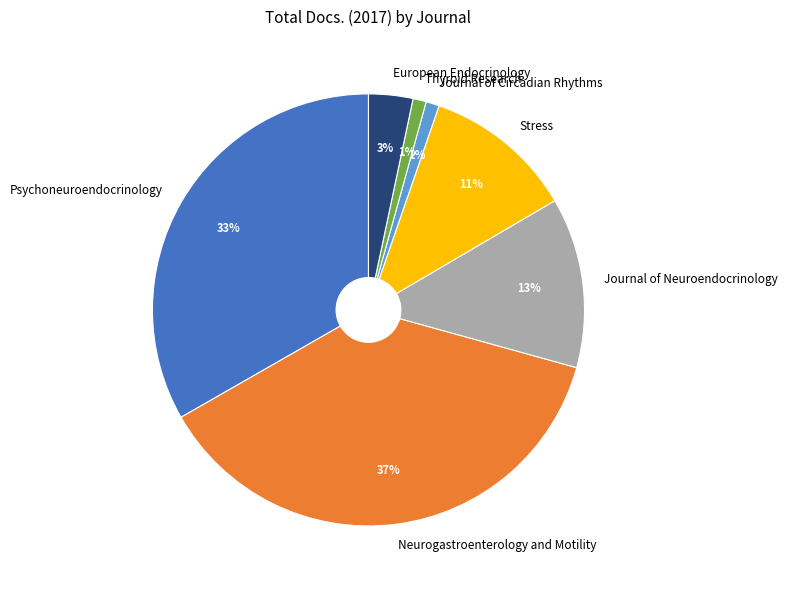

The Psychoneuroendocrinology slice represents 33% of the pie. True or false?

True